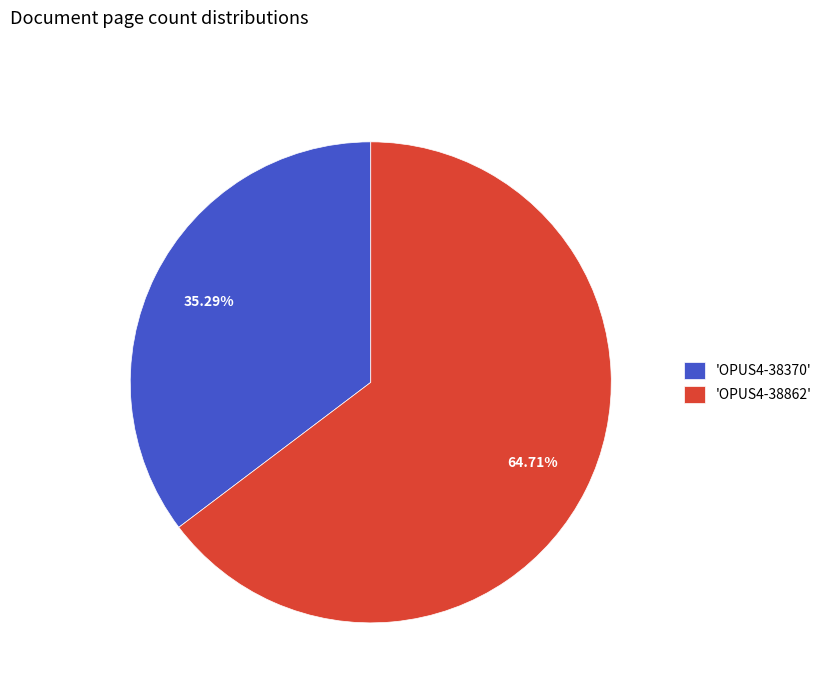

Rank the categories by value from highest to lowest.

'OPUS4-38862', 'OPUS4-38370'